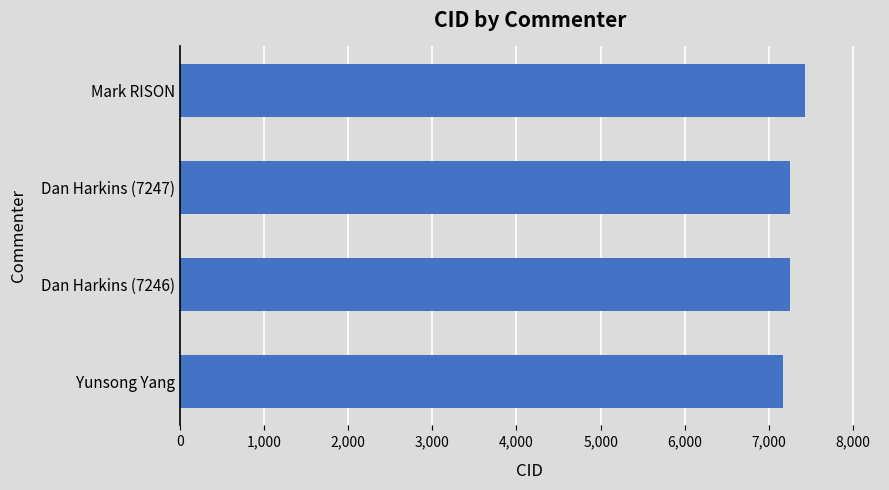

The chart shows a value of 7247 at Dan Harkins (7247). True or false?

True